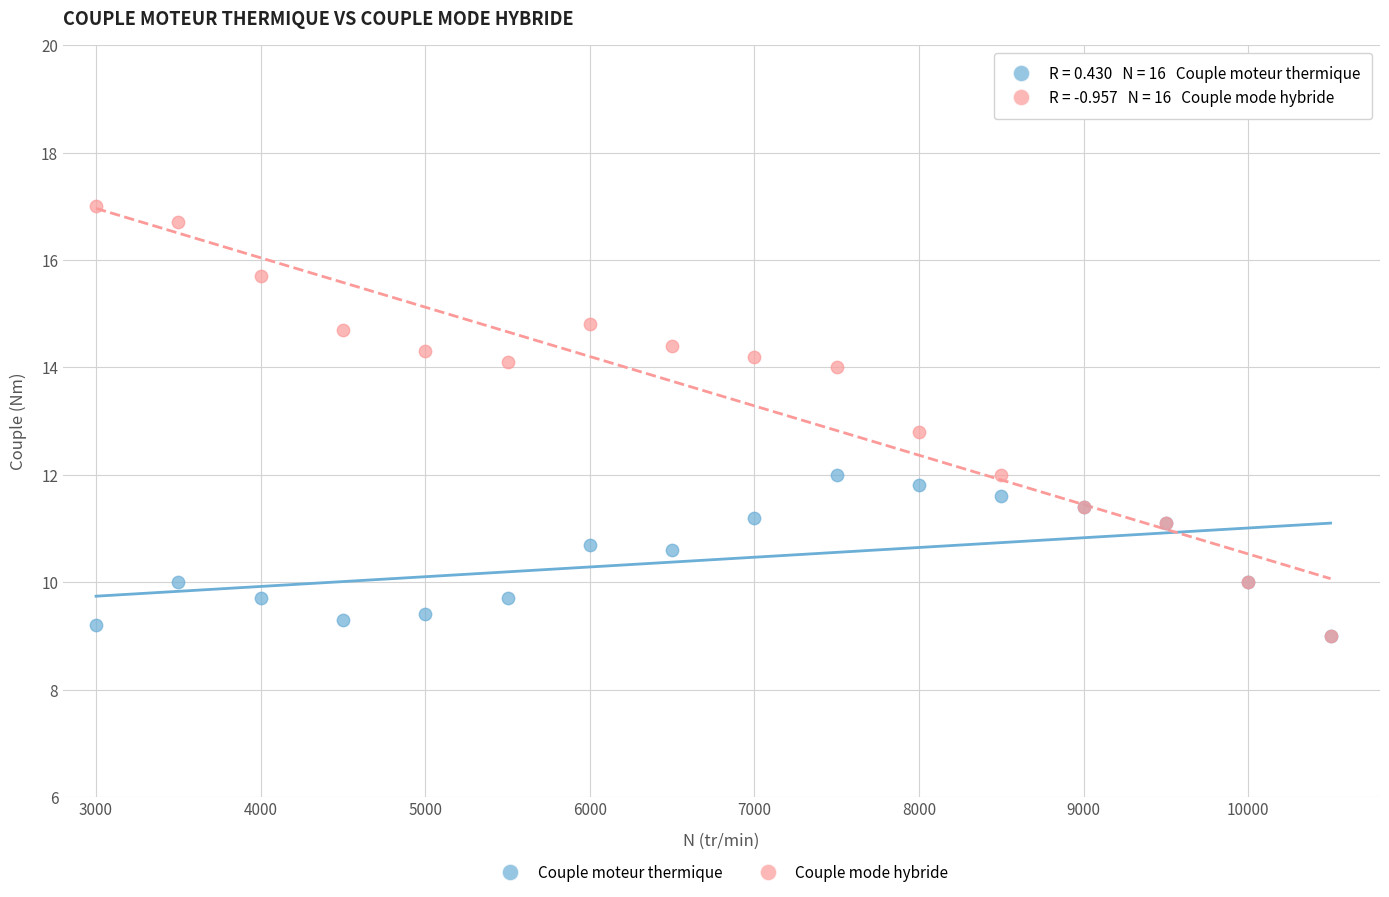

Across all series, what Y value is closest to 13?

12.8